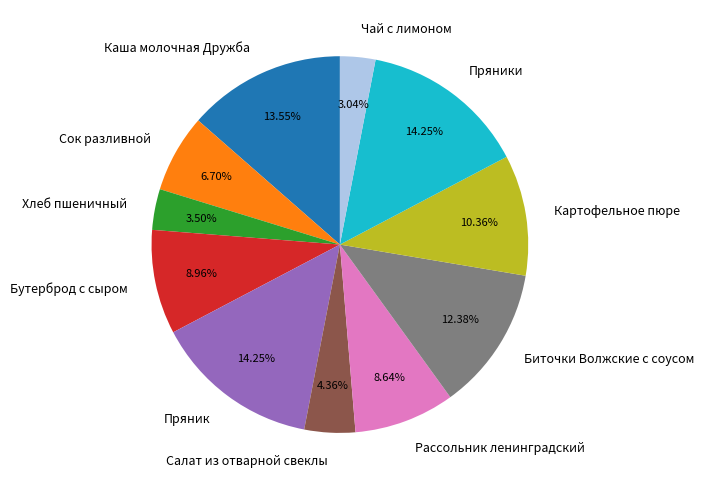

Does any single category account for the majority?

No